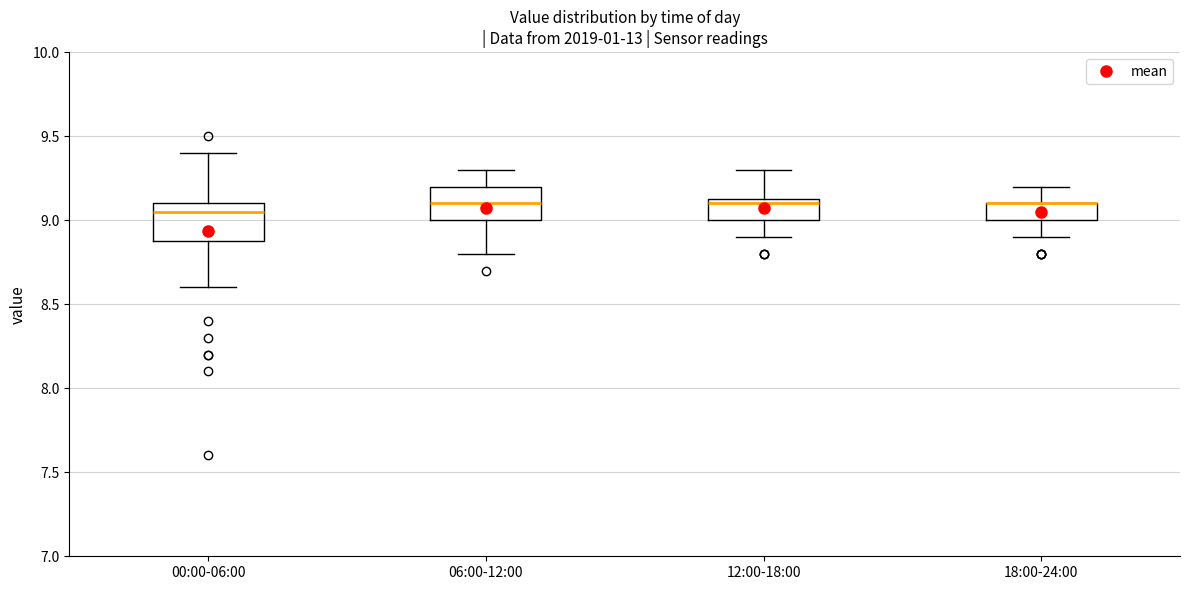

Where does the median line of the box for 00:00-06:00 sit on the y-axis? The values are not printed on the chart, so give them approximately, as read against the axis.

9.05